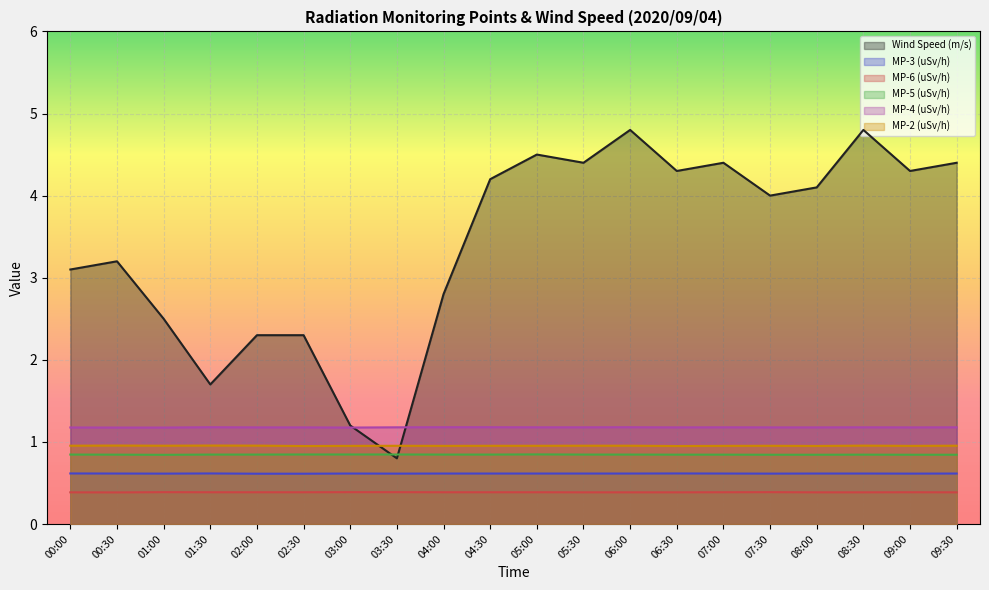

Reading left to right, list all the values displayed in this chart.

Wind Speed (m/s): 00:00=3.1	00:30=3.2	01:00=2.5	01:30=1.7	02:00=2.3	02:30=2.3	03:00=1.2	03:30=0.8	04:00=2.8	04:30=4.2	05:00=4.5	05:30=4.4	06:00=4.8	06:30=4.3	07:00=4.4	07:30=4.0	08:00=4.1	08:30=4.8	09:00=4.3	09:30=4.4
MP-3 (uSv/h): 00:00=0.6	00:30=0.6	01:00=0.6	01:30=0.6	02:00=0.6	02:30=0.6	03:00=0.6	03:30=0.6	04:00=0.6	04:30=0.6	05:00=0.6	05:30=0.6	06:00=0.6	06:30=0.6	07:00=0.6	07:30=0.6	08:00=0.6	08:30=0.6	09:00=0.6	09:30=0.6
MP-6 (uSv/h): 00:00=0.4	00:30=0.4	01:00=0.4	01:30=0.4	02:00=0.4	02:30=0.4	03:00=0.4	03:30=0.4	04:00=0.4	04:30=0.4	05:00=0.4	05:30=0.4	06:00=0.4	06:30=0.4	07:00=0.4	07:30=0.4	08:00=0.4	08:30=0.4	09:00=0.4	09:30=0.4
MP-5 (uSv/h): 00:00=0.8	00:30=0.8	01:00=0.8	01:30=0.8	02:00=0.8	02:30=0.8	03:00=0.8	03:30=0.8	04:00=0.8	04:30=0.8	05:00=0.8	05:30=0.8	06:00=0.8	06:30=0.8	07:00=0.8	07:30=0.8	08:00=0.8	08:30=0.8	09:00=0.8	09:30=0.8
MP-4 (uSv/h): 00:00=1.2	00:30=1.2	01:00=1.2	01:30=1.2	02:00=1.2	02:30=1.2	03:00=1.2	03:30=1.2	04:00=1.2	04:30=1.2	05:00=1.2	05:30=1.2	06:00=1.2	06:30=1.2	07:00=1.2	07:30=1.2	08:00=1.2	08:30=1.2	09:00=1.2	09:30=1.2
MP-2 (uSv/h): 00:00=1.0	00:30=1.0	01:00=1.0	01:30=1.0	02:00=1.0	02:30=0.9	03:00=1.0	03:30=1.0	04:00=1.0	04:30=1.0	05:00=1.0	05:30=1.0	06:00=1.0	06:30=0.9	07:00=1.0	07:30=1.0	08:00=1.0	08:30=1.0	09:00=1.0	09:30=1.0